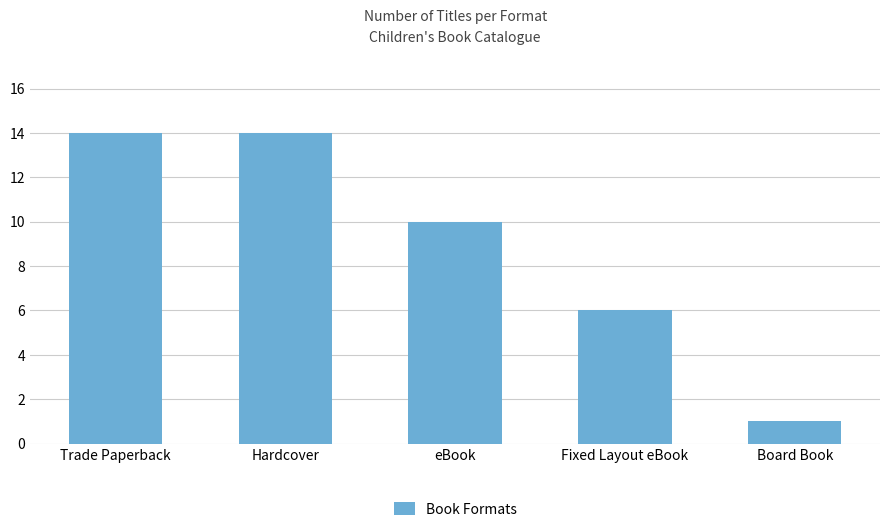

True or false: the data shows 6 at Fixed Layout eBook.

True